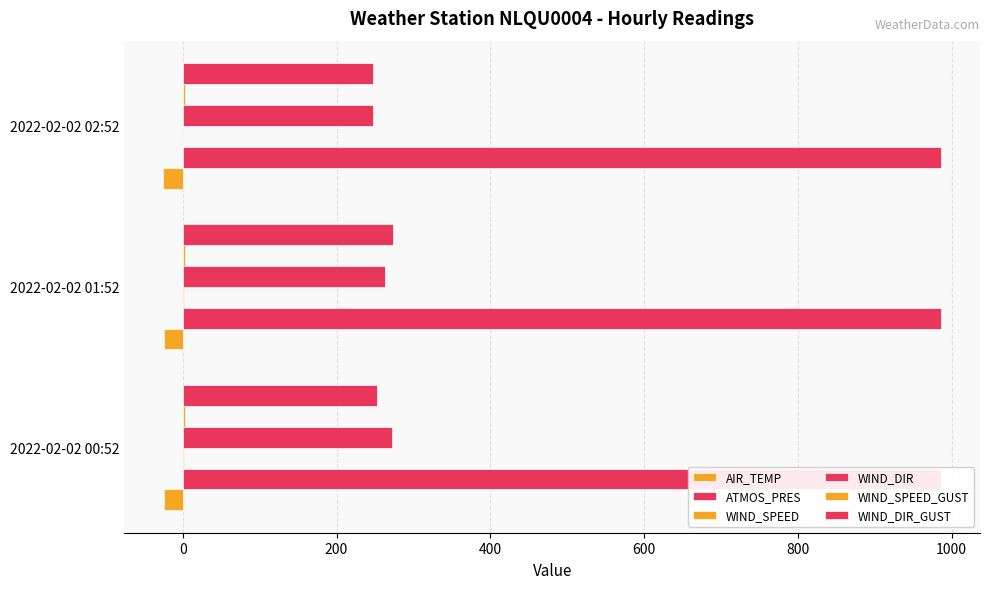

Which series has the largest range (max minus min)?

WIND_DIR_GUST